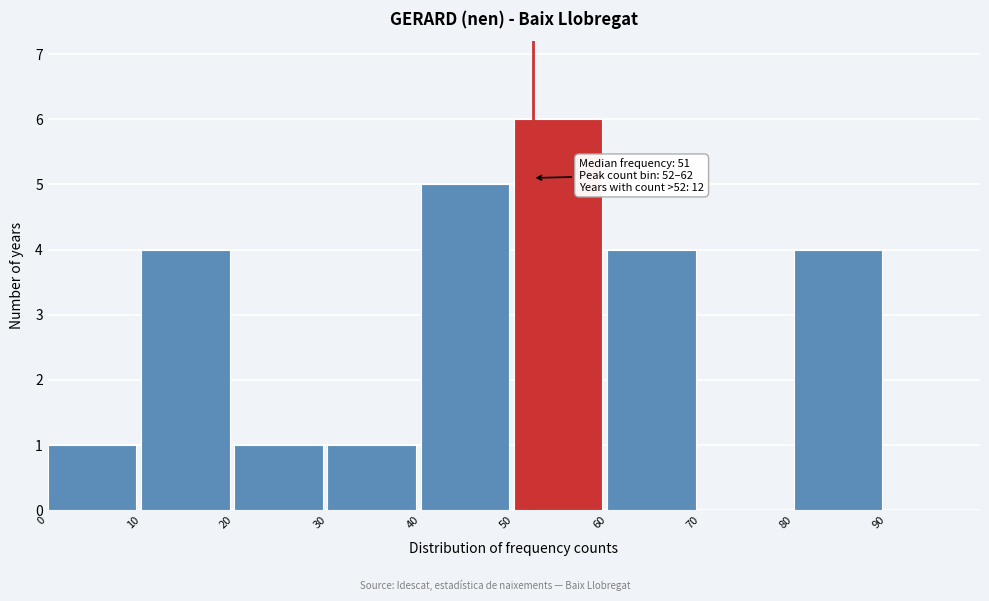

Over which range of the x-axis is the bar tallest?

50 to 60